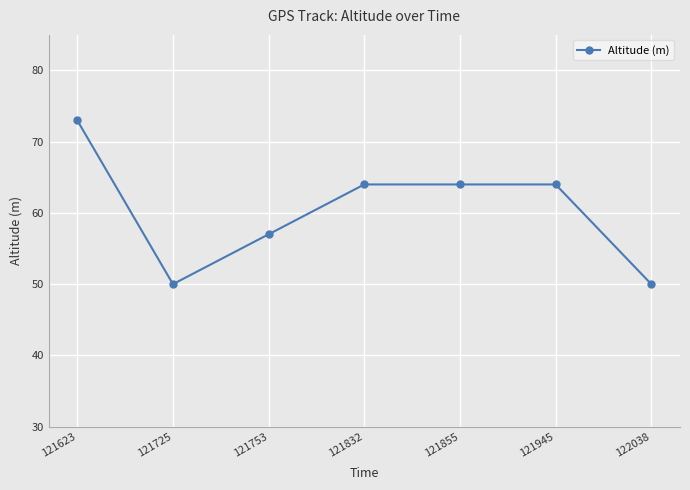

Between 121855 and 122038, which is larger?

121855